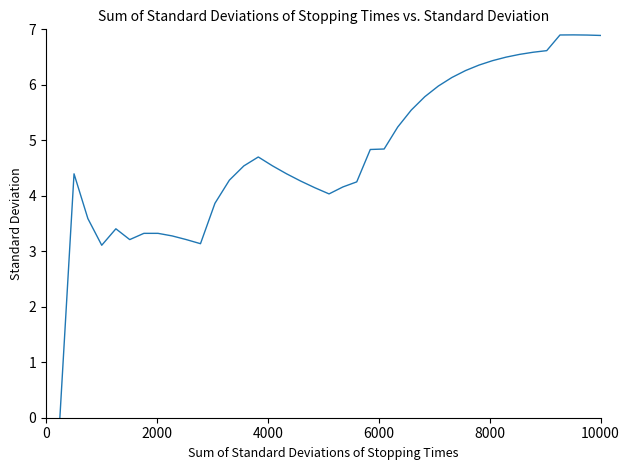

What is the difference between the maximum and minimum values?

6.9